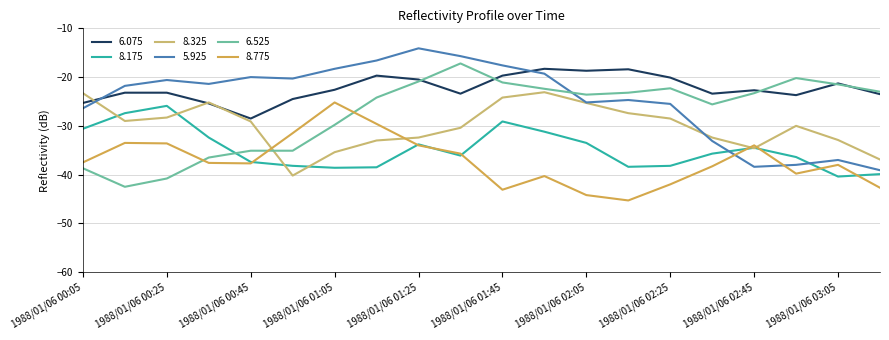

What is the minimum value for 6.075?

-28.5